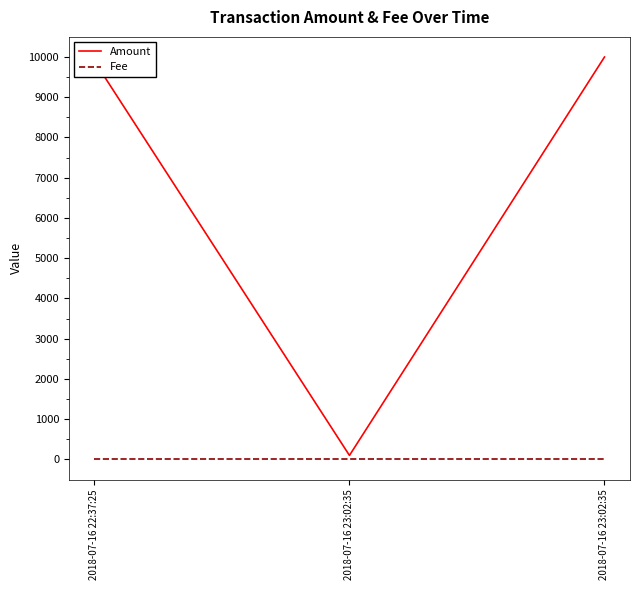

Rank the series by their average value, from lowest to highest.

Fee, Amount